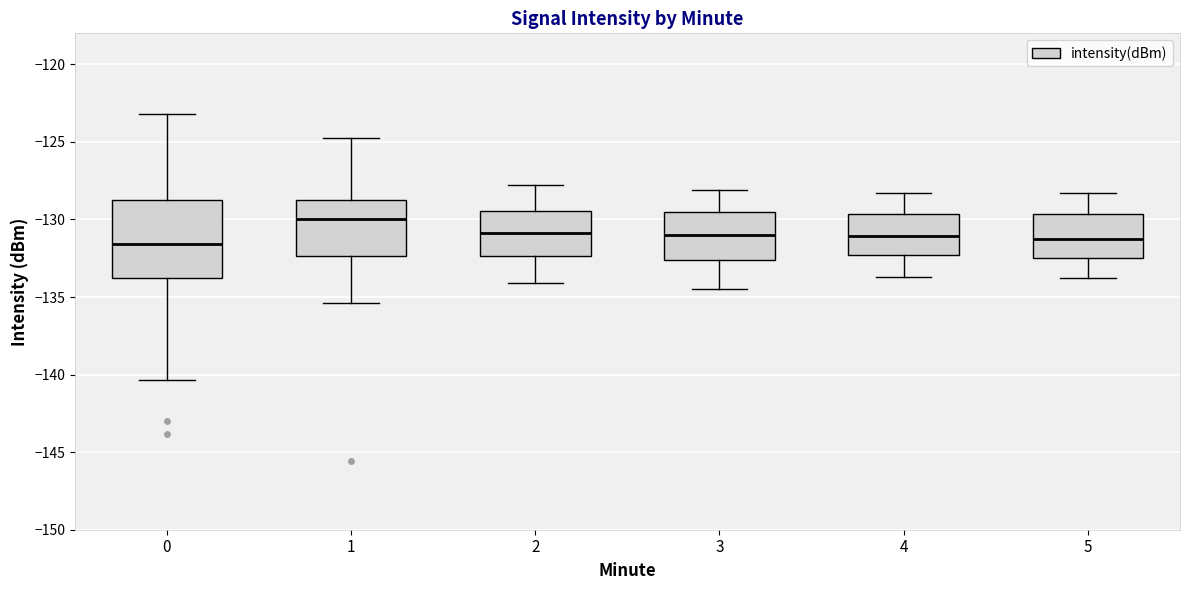

Reading left to right, transcribe this box plot: for each box, give where its median line is, the range the box spans, and where its two whiskers end, as read against the y-axis. The values are not printed on the chart, so give them approximately, as read against the axis.

0: median -131.5, box -134.0 to -128.5, whiskers -140.5 to -123.0
1: median -130.0, box -132.5 to -128.5, whiskers -135.5 to -124.5
2: median -131.0, box -132.5 to -129.5, whiskers -134.0 to -128.0
3: median -131.0, box -132.5 to -129.5, whiskers -134.5 to -128.0
4: median -131.0, box -132.5 to -129.5, whiskers -133.5 to -128.5
5: median -131.0, box -132.5 to -129.5, whiskers -134.0 to -128.5